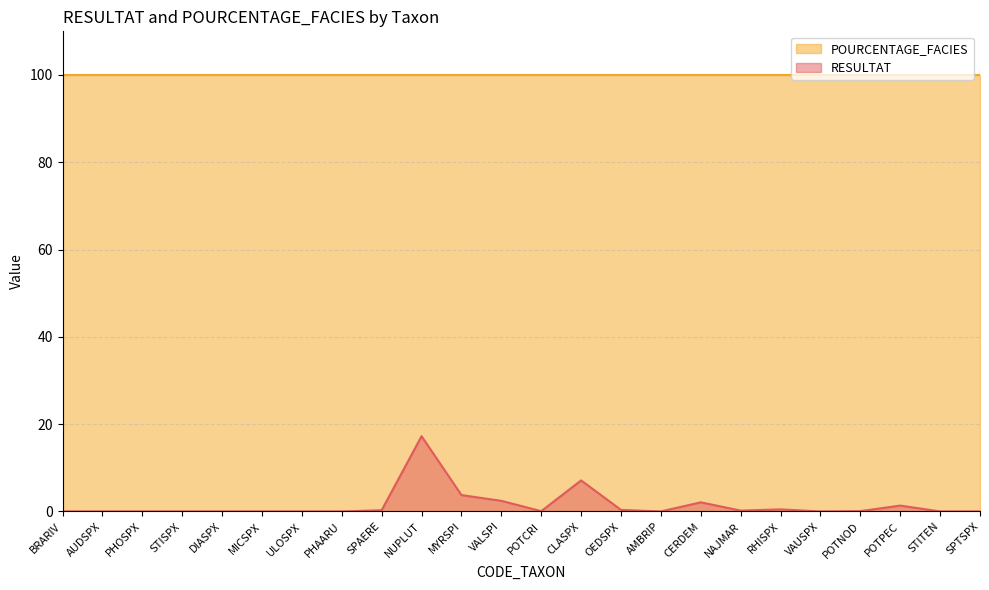

What is the average value?

1.5